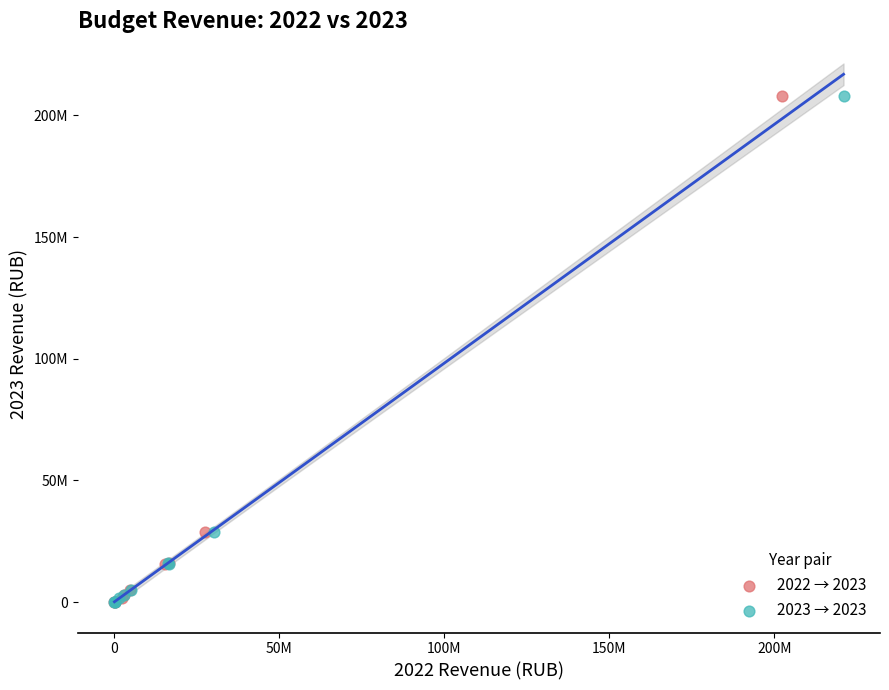

What are all the series names shown in the legend?

2022 → 2023, 2023 → 2023